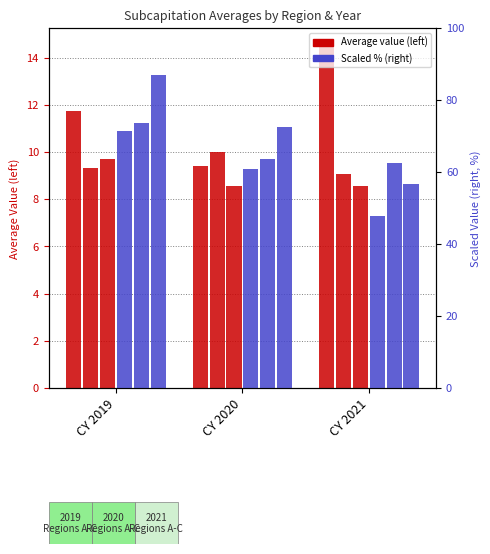

What is the spread (max minus min) of values at CY 2020?

64.0